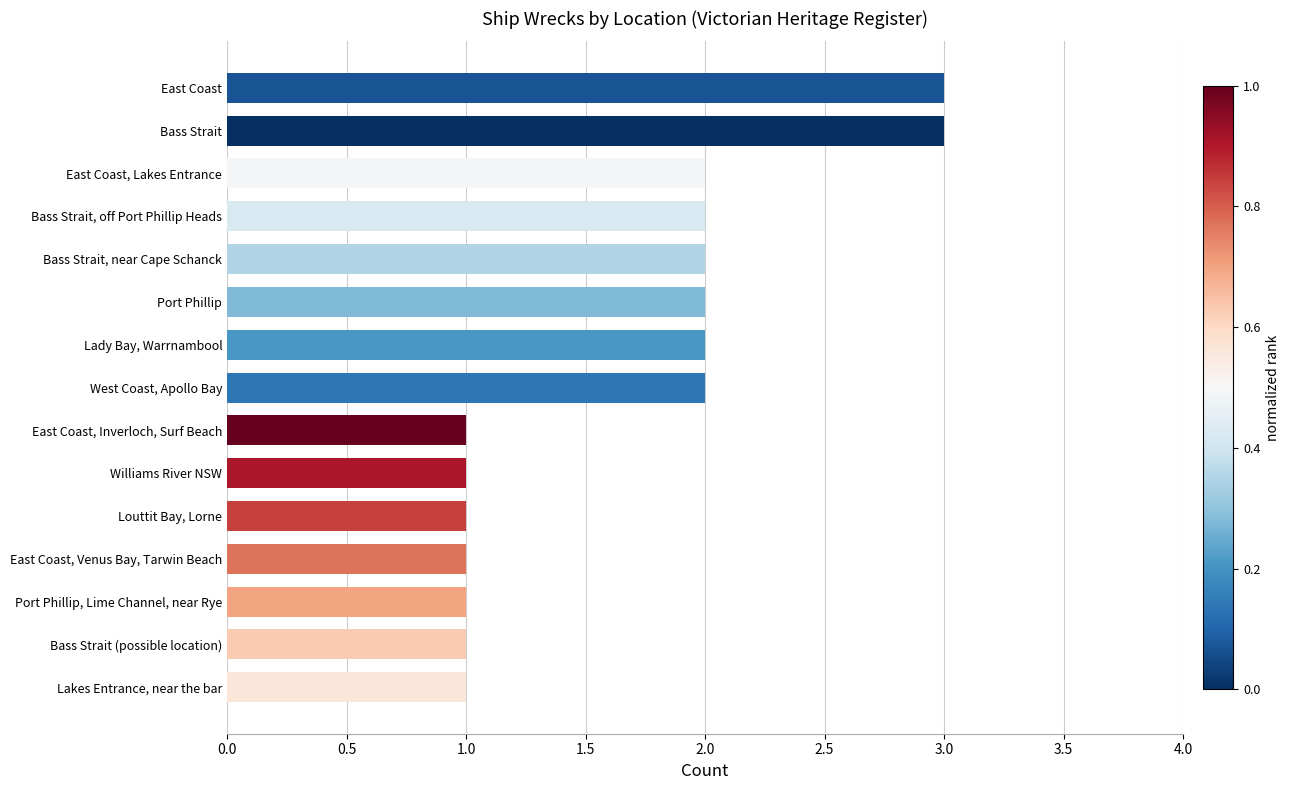

Is it true that the value at East Coast, Lakes Entrance is 2?

True